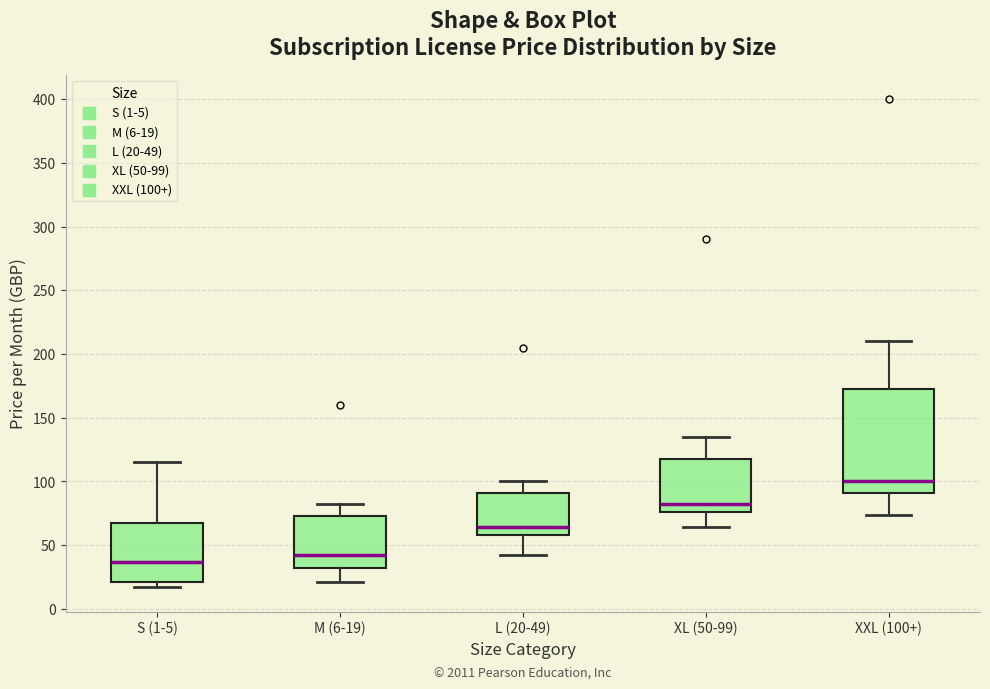

Reading left to right, transcribe this box plot: for each box, give where its median line is, the range the box spans, and where its two whiskers end, as read against the y-axis. The values are not printed on the chart, so give them approximately, as read against the axis.

S (1-5): median 35, box 20 to 65, whiskers 15 to 115
M (6-19): median 40, box 30 to 75, whiskers 20 to 80
L (20-49): median 65, box 60 to 90, whiskers 40 to 100
XL (50-99): median 80, box 75 to 120, whiskers 65 to 135
XXL (100+): median 100, box 90 to 175, whiskers 75 to 210